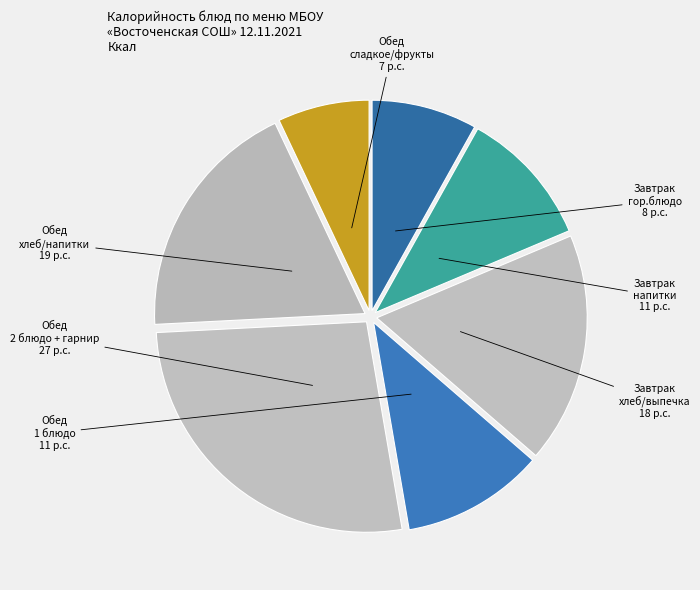

How many slices are in this pie chart?

7